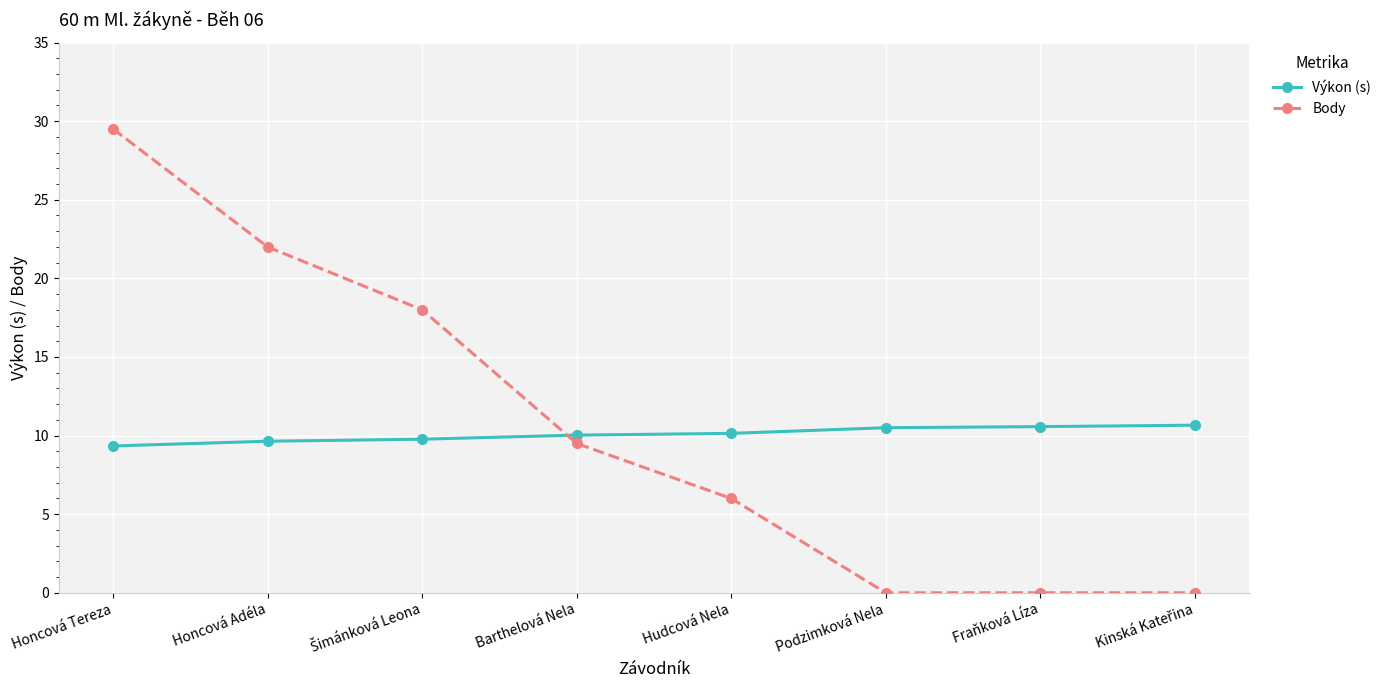

What is the sum of all Body values?

85.0